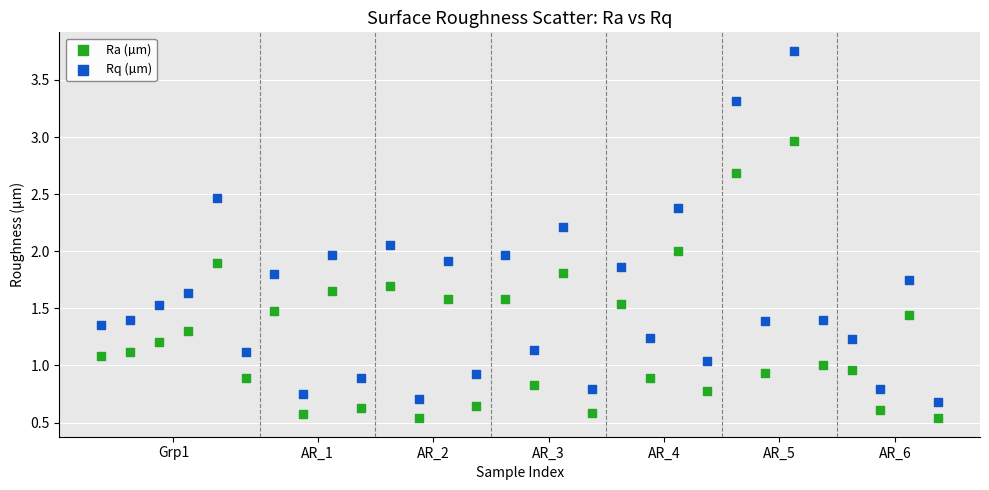

Which series has the largest Y range (max minus min)?

Rq (µm)